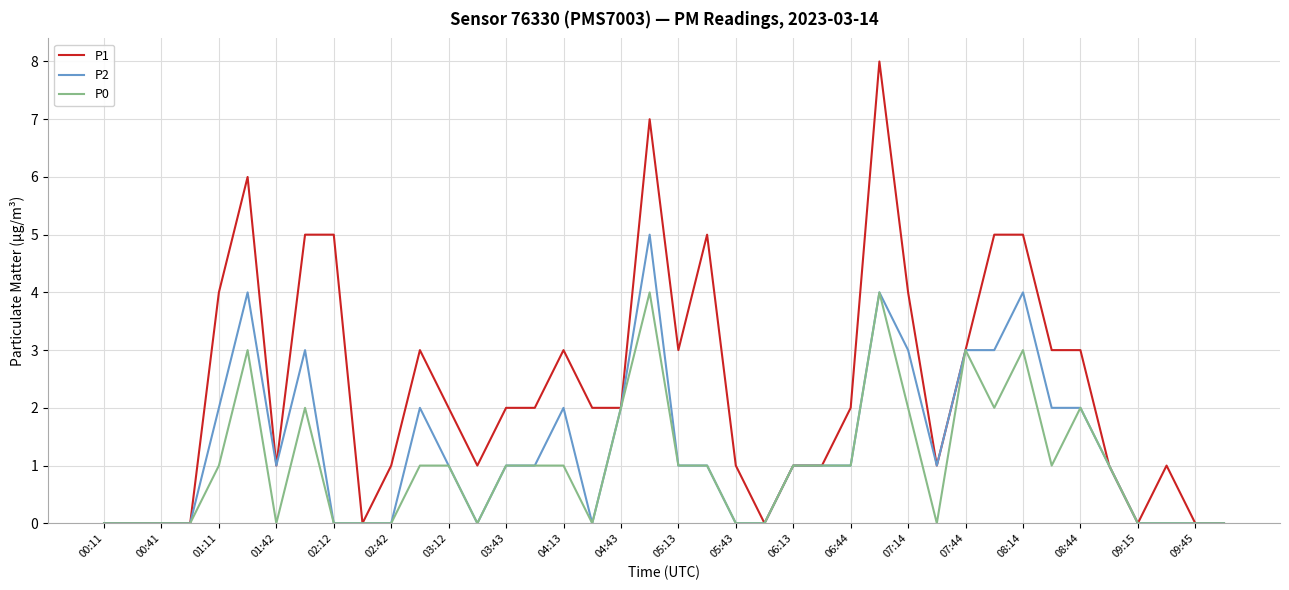

True or false: P0 has more than 0 interior local peaks.

True